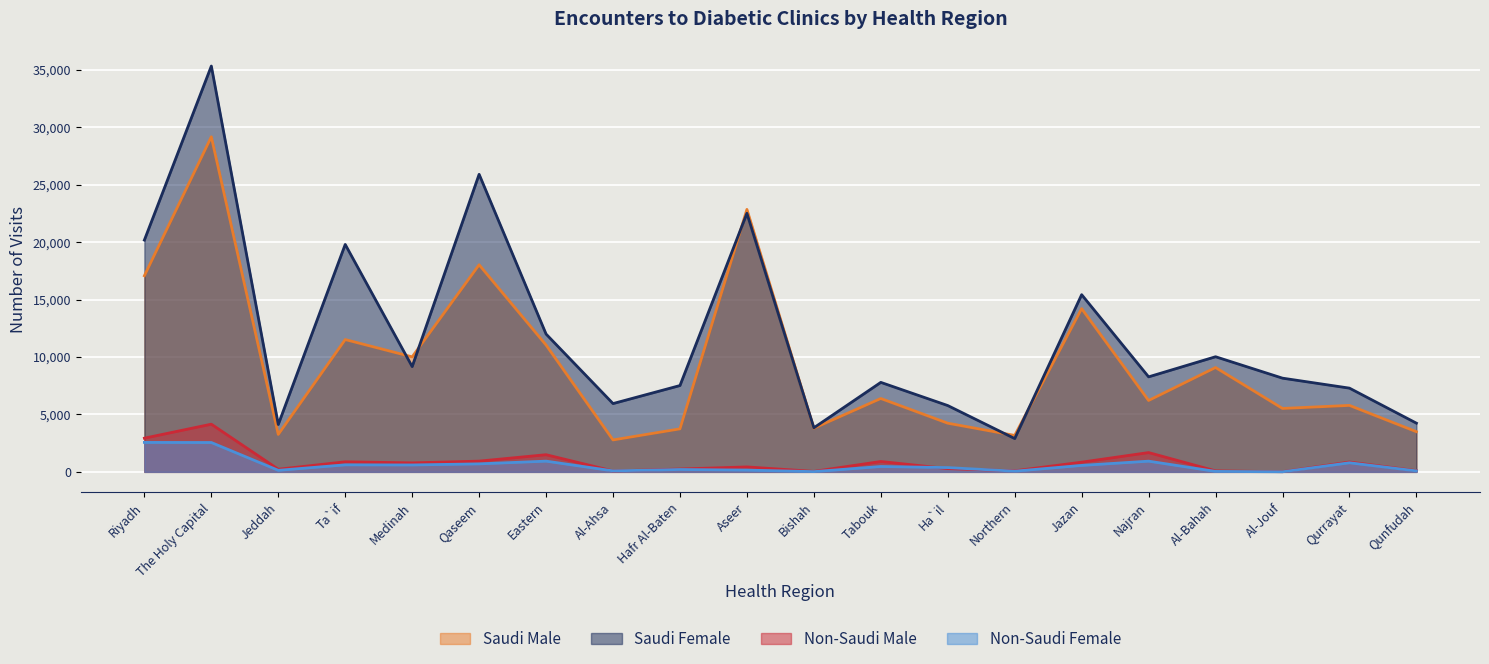

Which series ends up on top after the final intersection of Saudi Male and Saudi Female?

Saudi Female